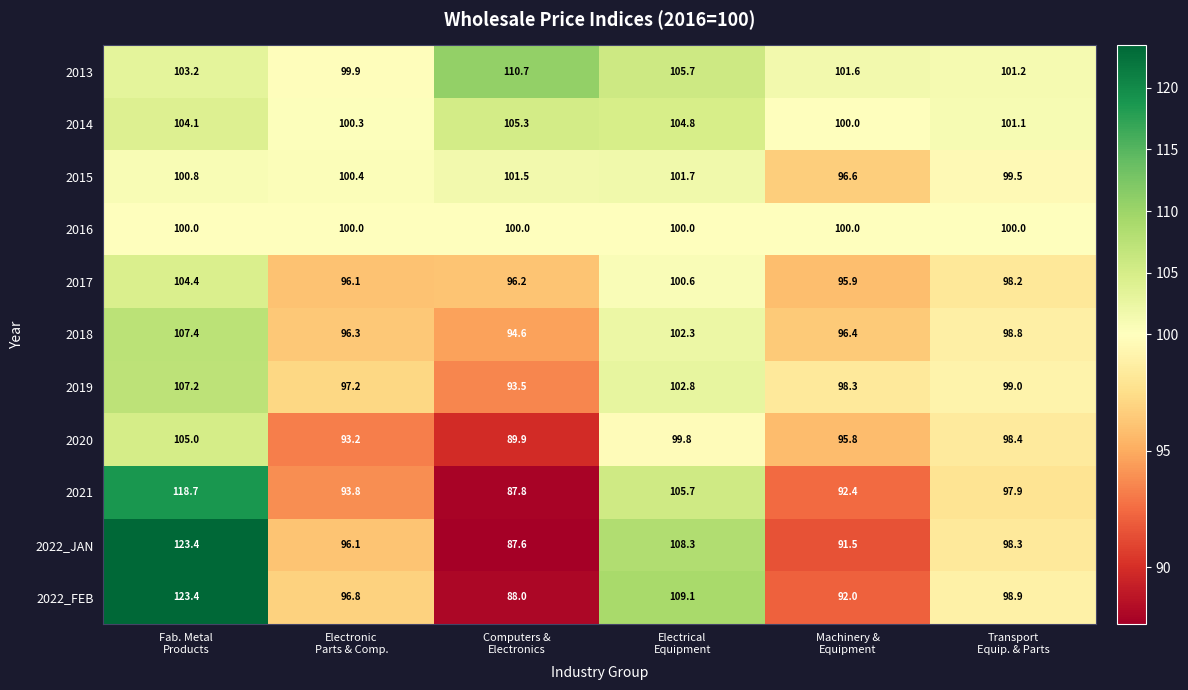

What is the average value of the 2022_FEB series?

101.4